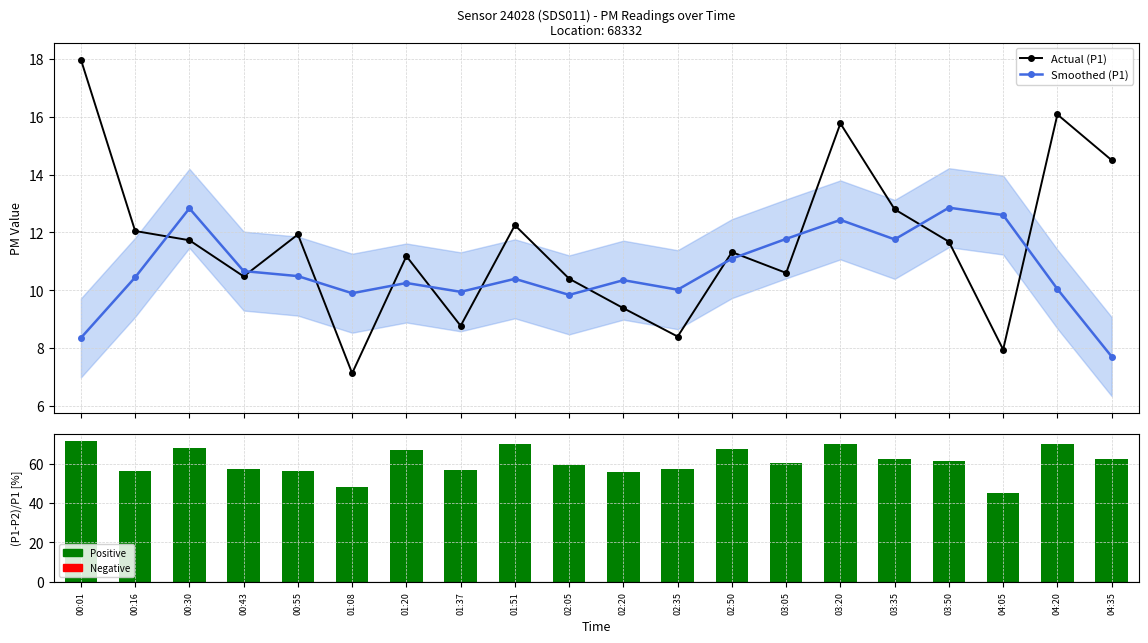

The Smoothed (P1) series shows 15.4 at 01:20. True or false?

False